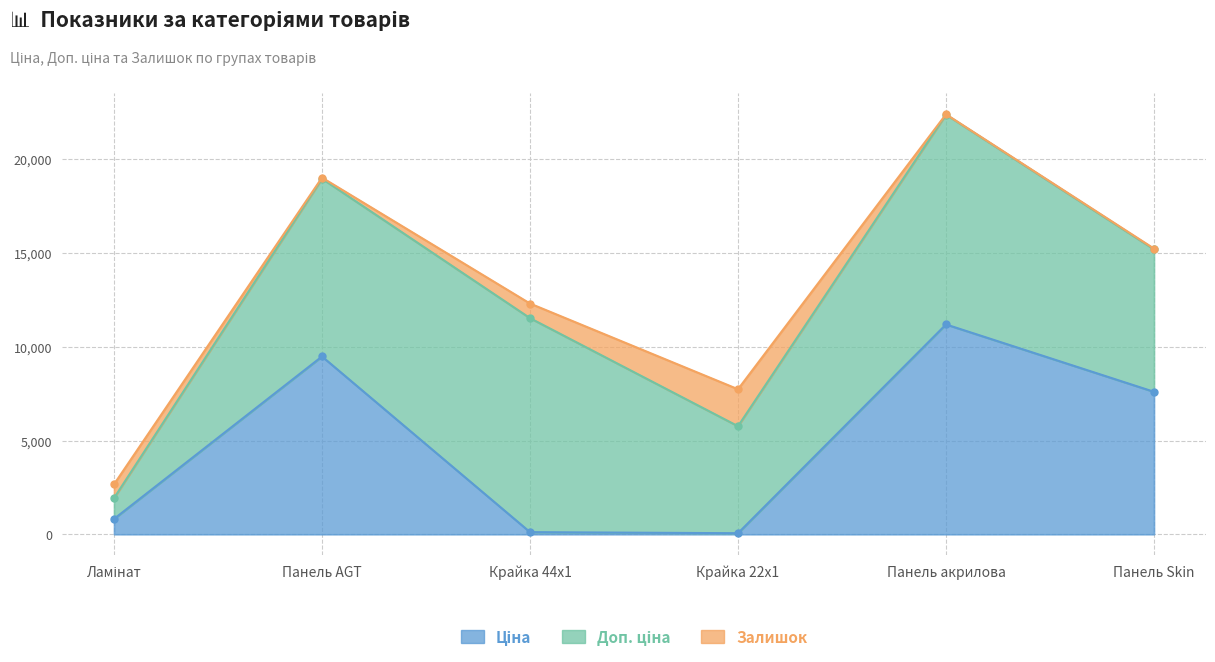

What position from the left is Ламінат?

1